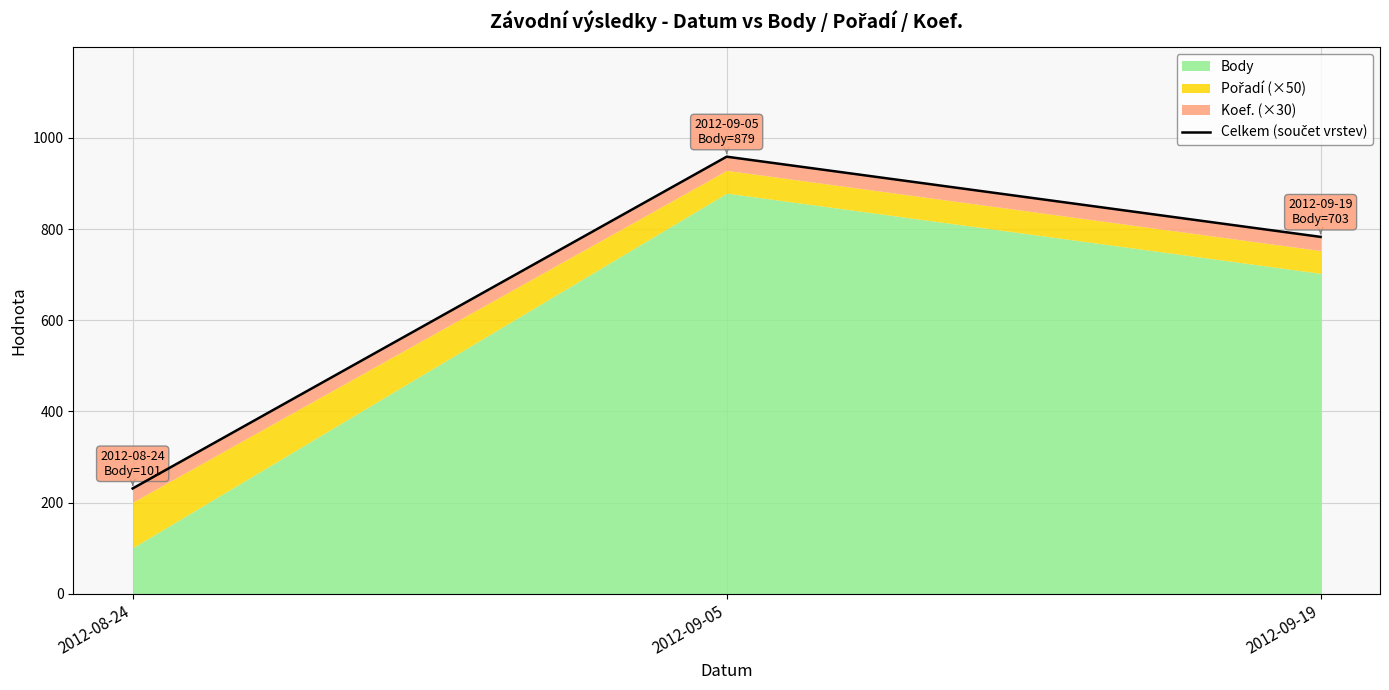

Reading right to left, list all the values displayed in this chart.

2012-09-19=783	2012-09-05=959	2012-08-24=231